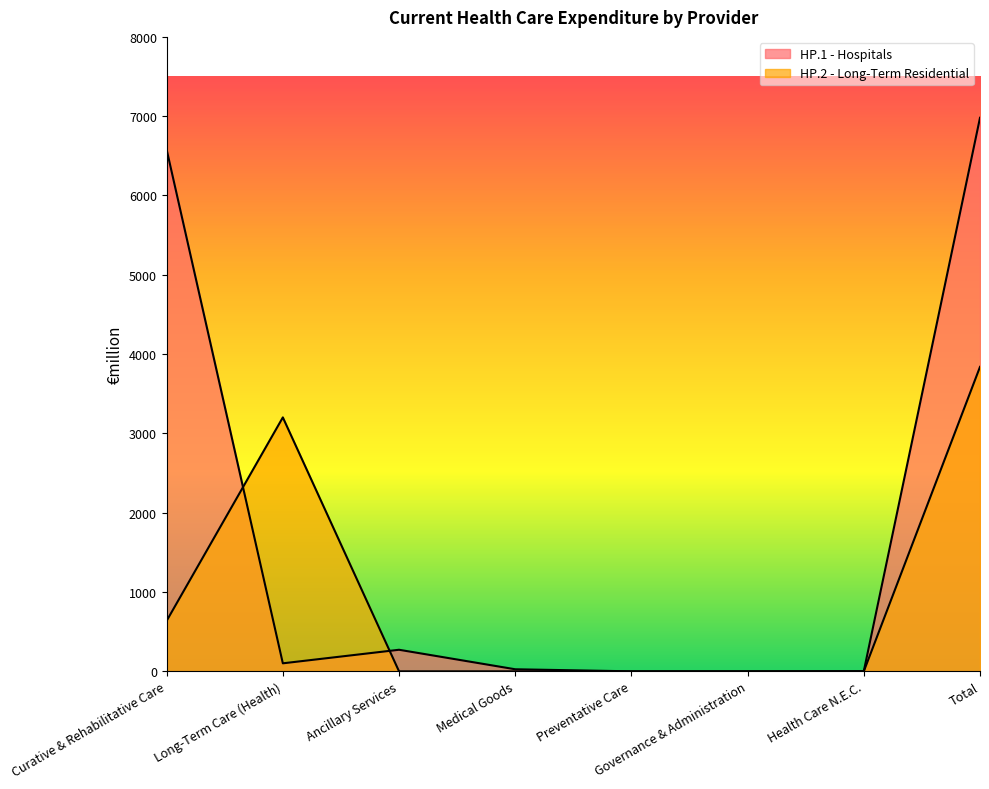

List the series in order of their overall mean, lowest first.

HP.2 - Long-Term Residential, HP.1 - Hospitals